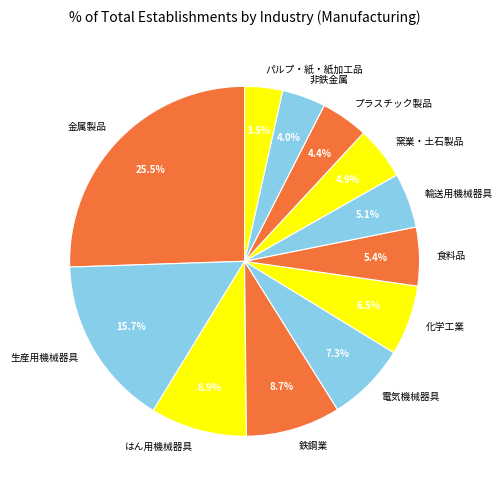

Which slice is the largest?

金属製品